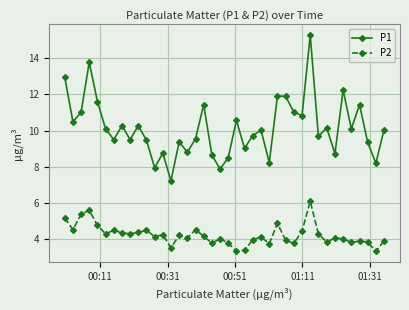

What is the maximum value for P2?

6.1